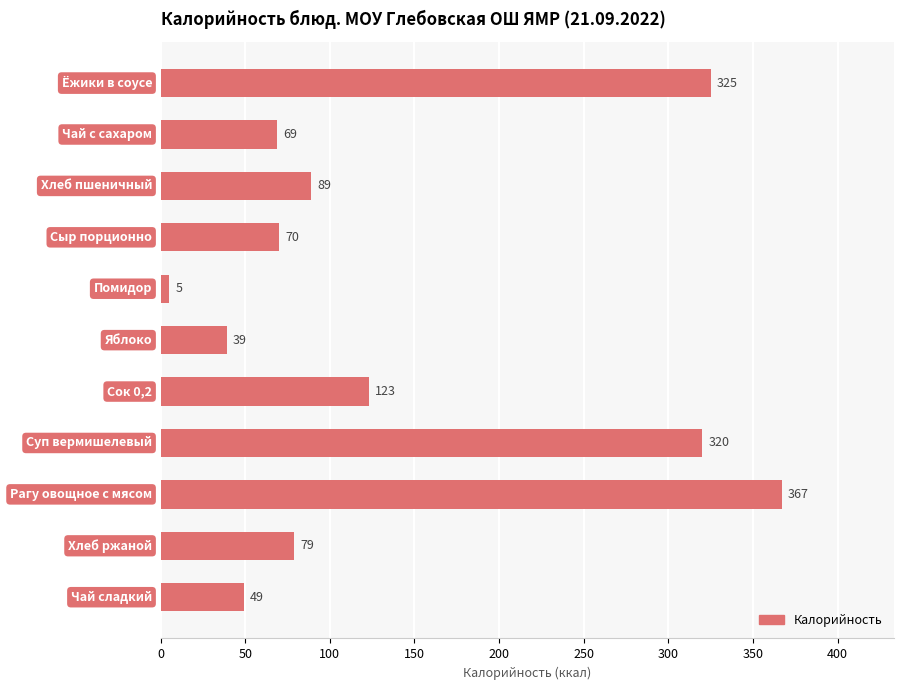

What is the sum of all values?

1535